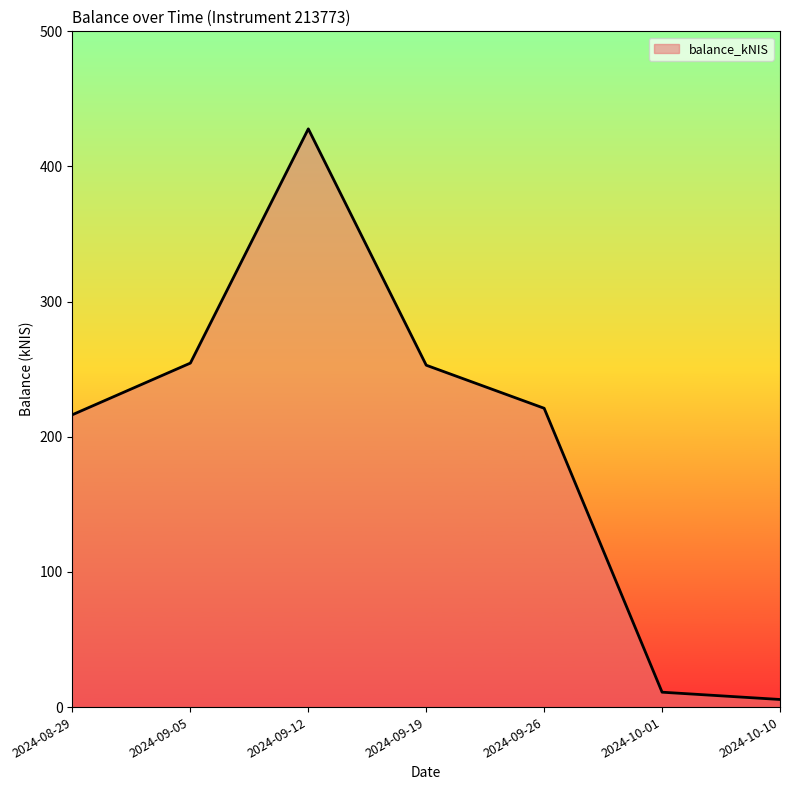

At which category does the data reach its first local peak?

2024-09-12